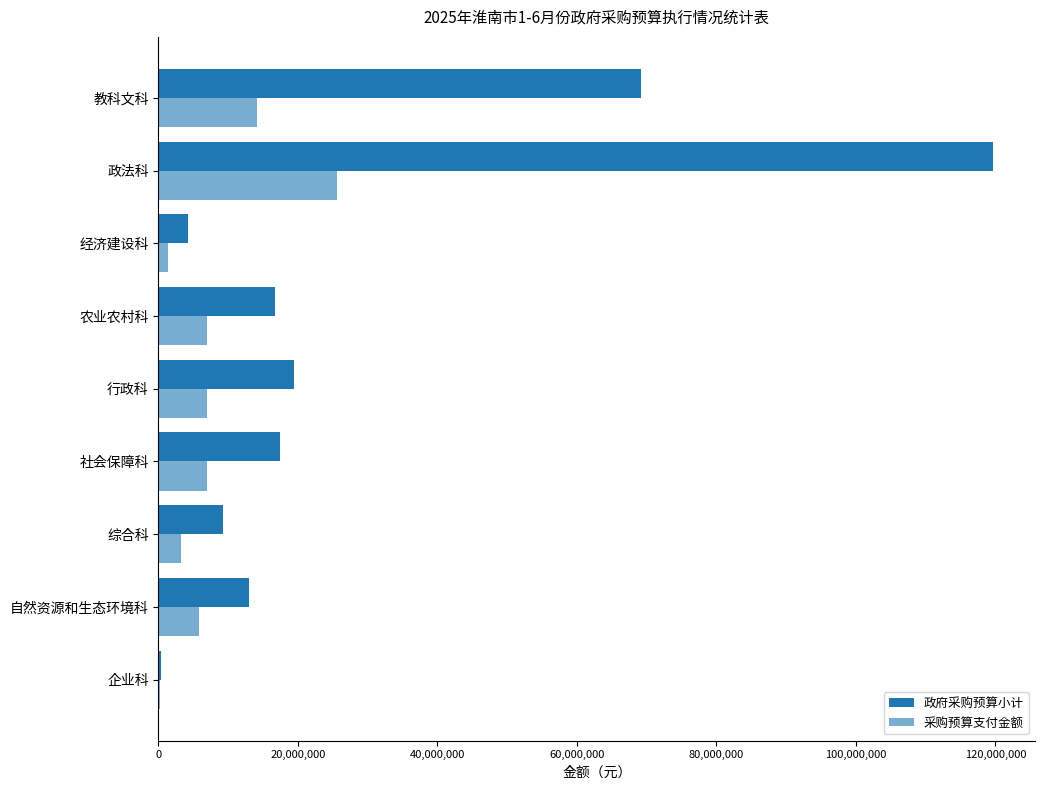

How many series are shown in this chart?

2